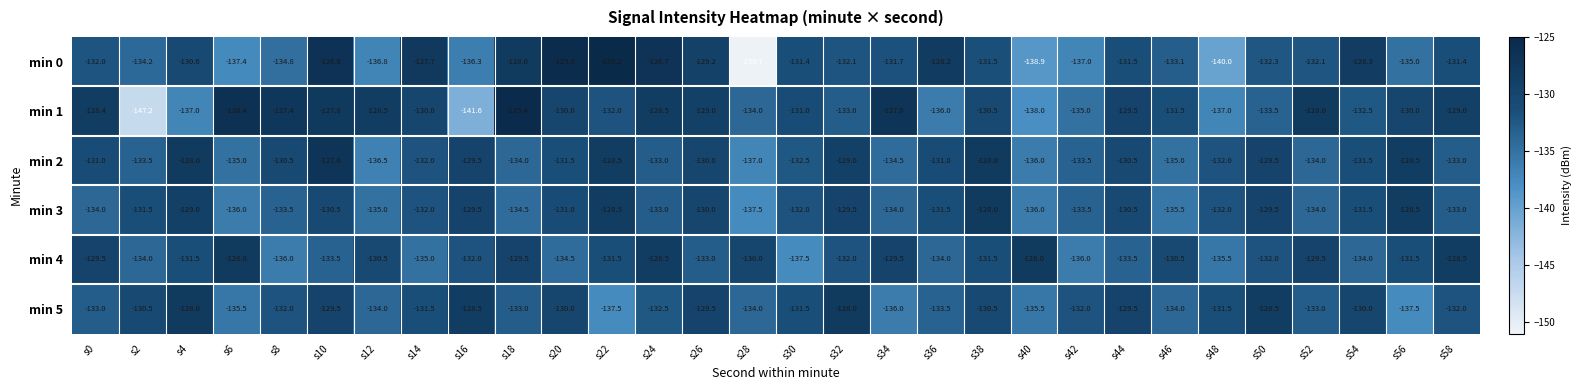

What is the average value of the min 1 series?

-131.8